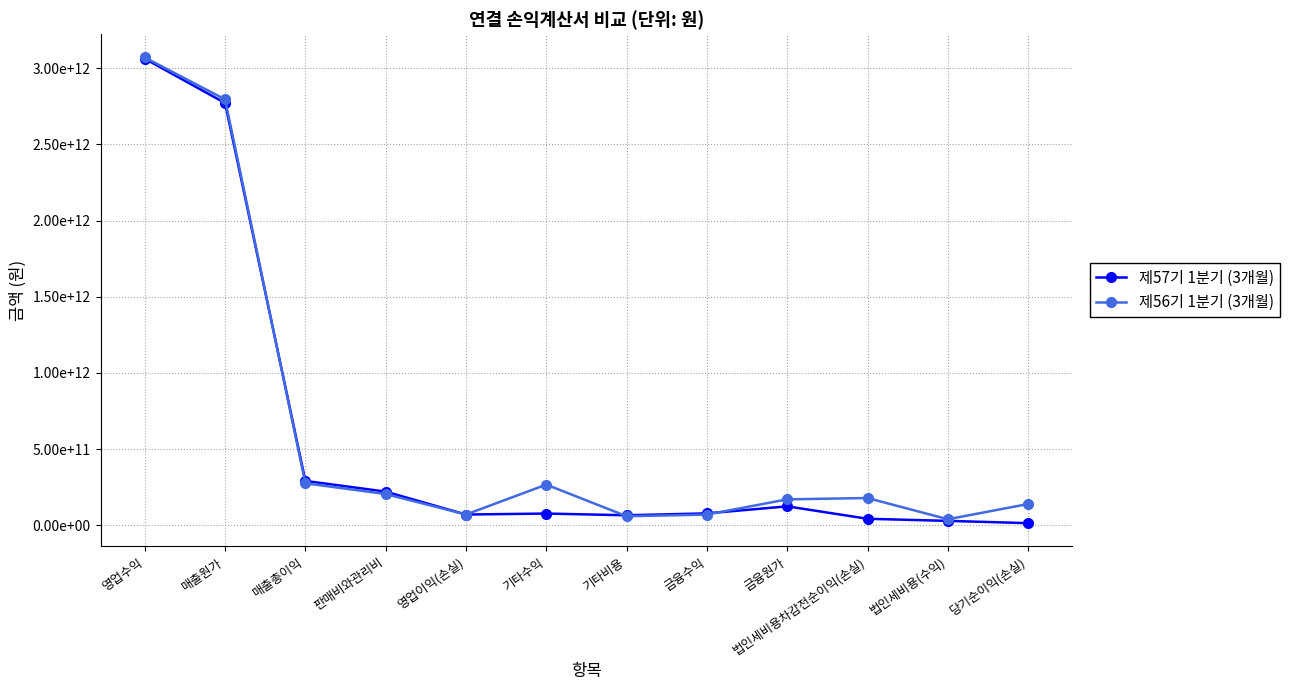

What are all the series names shown in the legend?

제57기 1분기 (3개월), 제56기 1분기 (3개월)